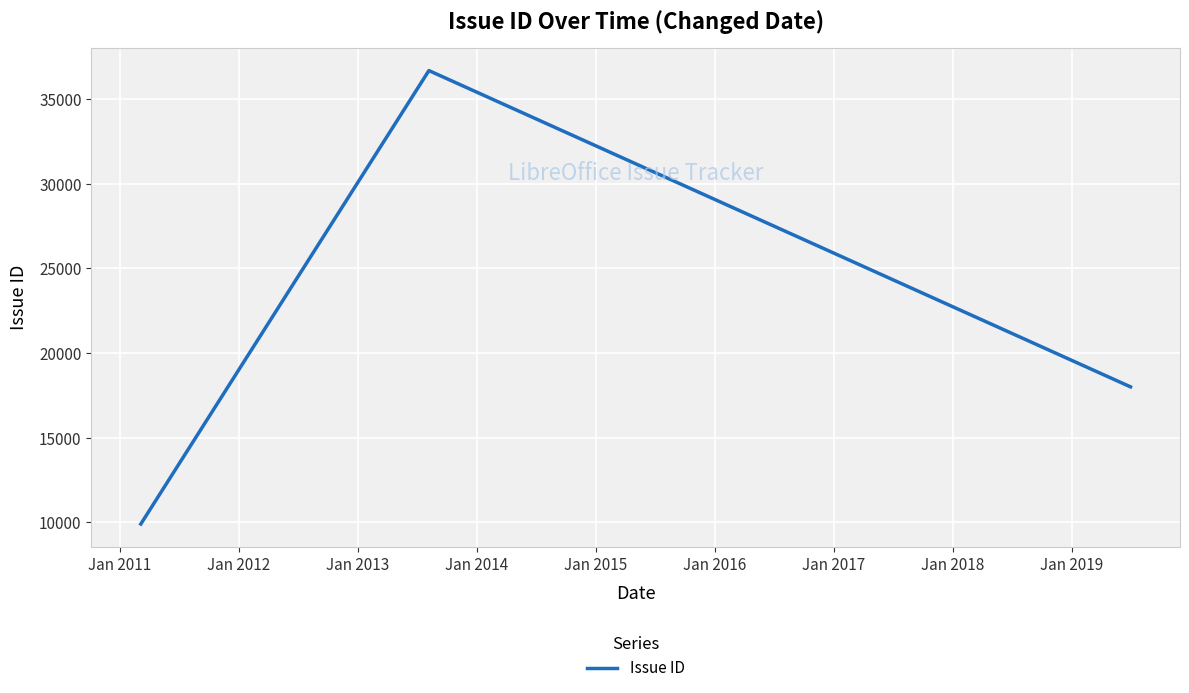

What is the sum of all values?

64599